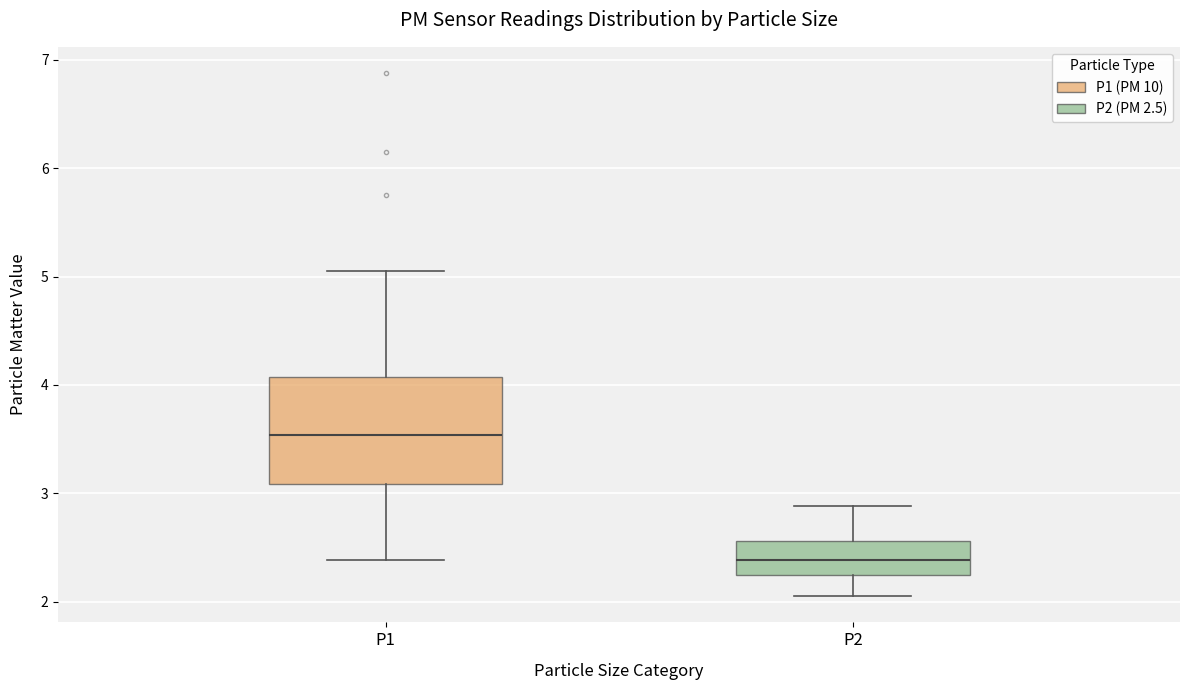

Reading left to right, transcribe this box plot: for each box, give where its median line is, the range the box spans, and where its two whiskers end, as read against the y-axis. The values are not printed on the chart, so give them approximately, as read against the axis.

P1: median 3.5, box 3.1 to 4.1, whiskers 2.4 to 5.1
P2: median 2.4, box 2.3 to 2.6, whiskers 2.1 to 2.9